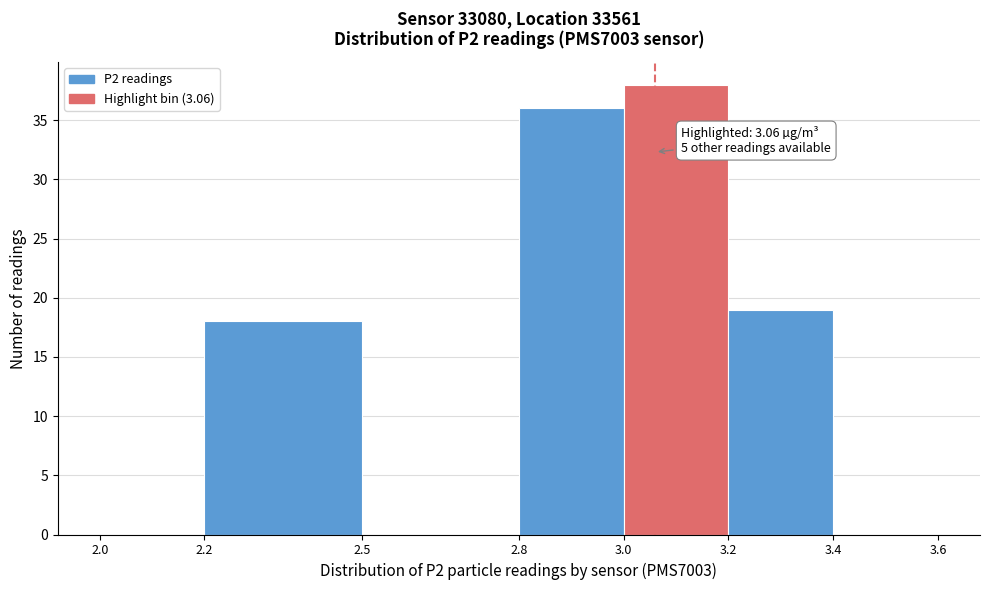

Over which range of the x-axis is the bar tallest?

3.0 to 3.2